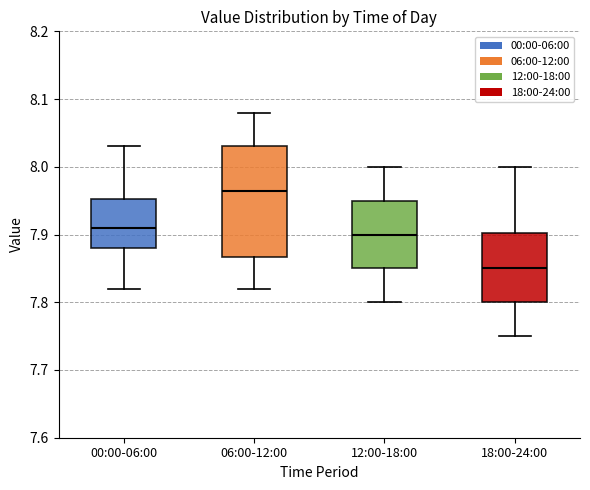

Comparing the boxes themselves (not the whiskers), which one is the tallest?

06:00-12:00